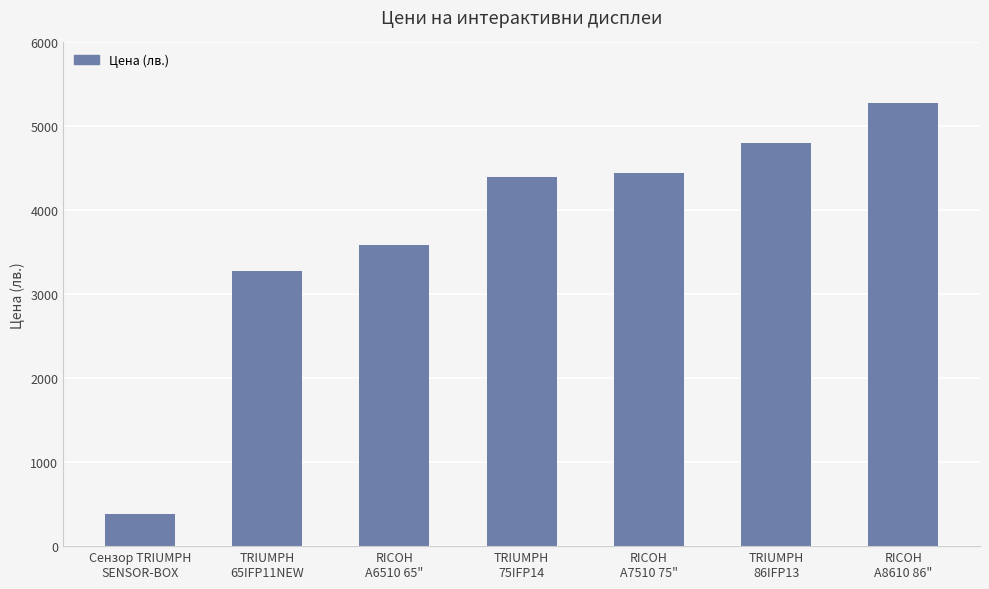

Reading left to right, transcribe all the data shown in this chart.

Сензор TRIUMPH
SENSOR-BOX=382.8	TRIUMPH
65IFP11NEW=3279.0	RICOH
A6510 65"=3588.0	TRIUMPH
75IFP14=4399.0	RICOH
A7510 75"=4440.0	TRIUMPH
86IFP13=4798.8	RICOH
A8610 86"=5280.0